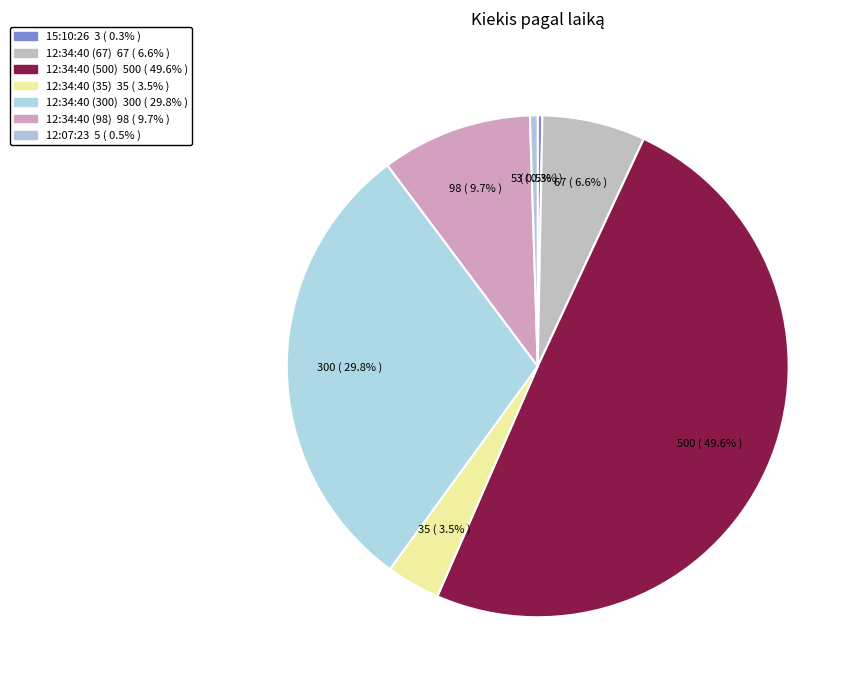

To the nearest percent, what is the combined percentage of 12:34:40 (500) and 12:34:40 (98)?

59%